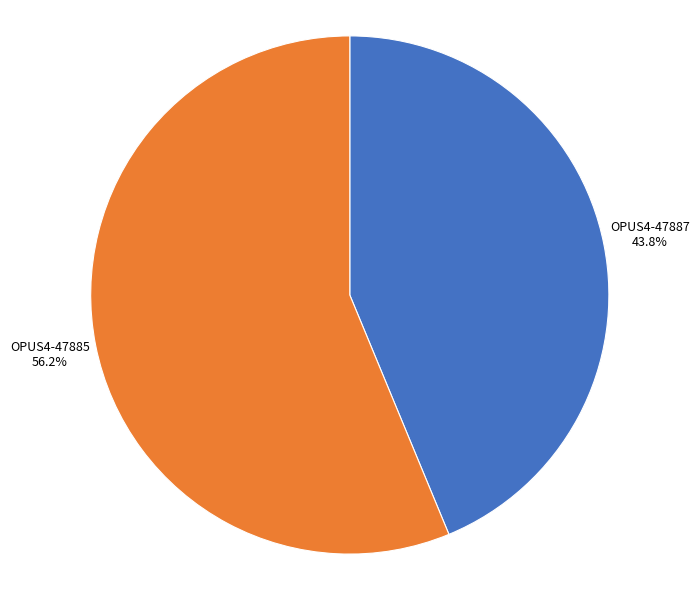

To the nearest percent, what percentage of the pie is OPUS4-47887?

44%